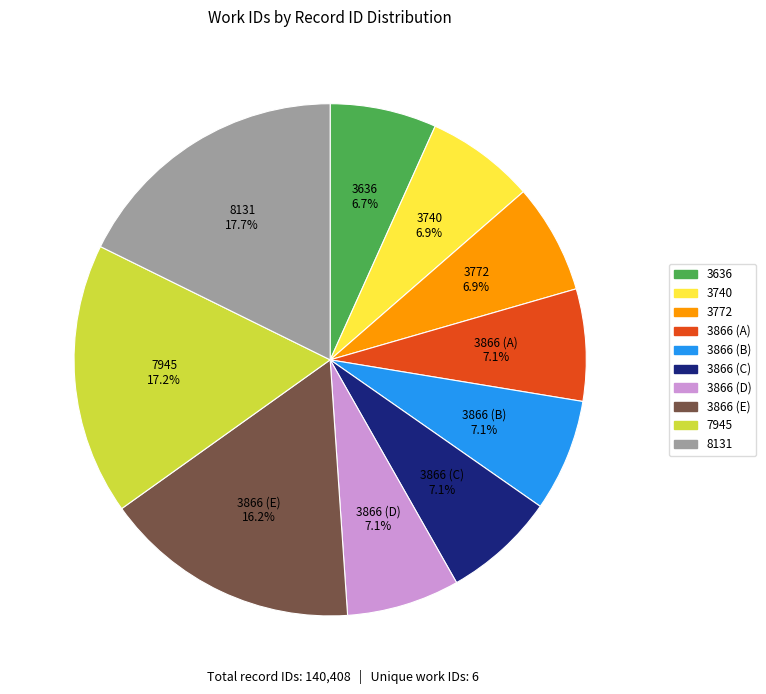

Approximately how many times larger is the value at 7945 compared to 3866 (C)?

2.4